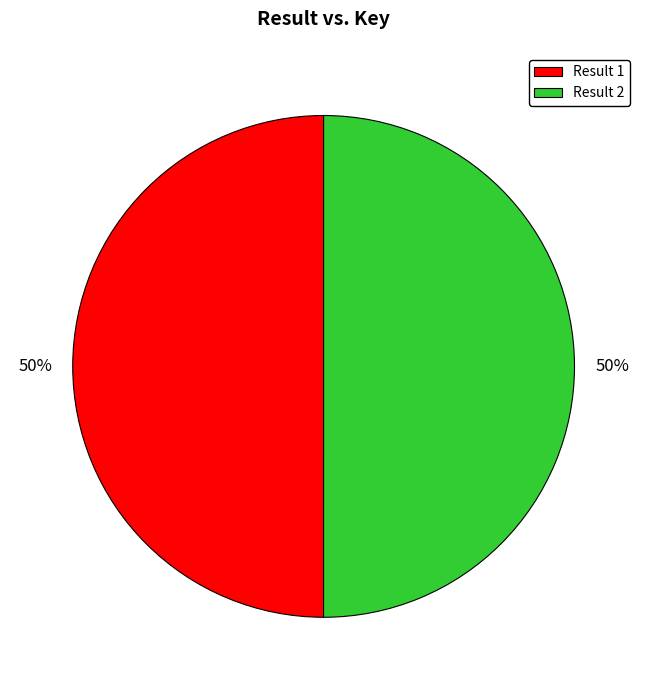

To the nearest percent, what percentage of the pie is Result 2?

50%